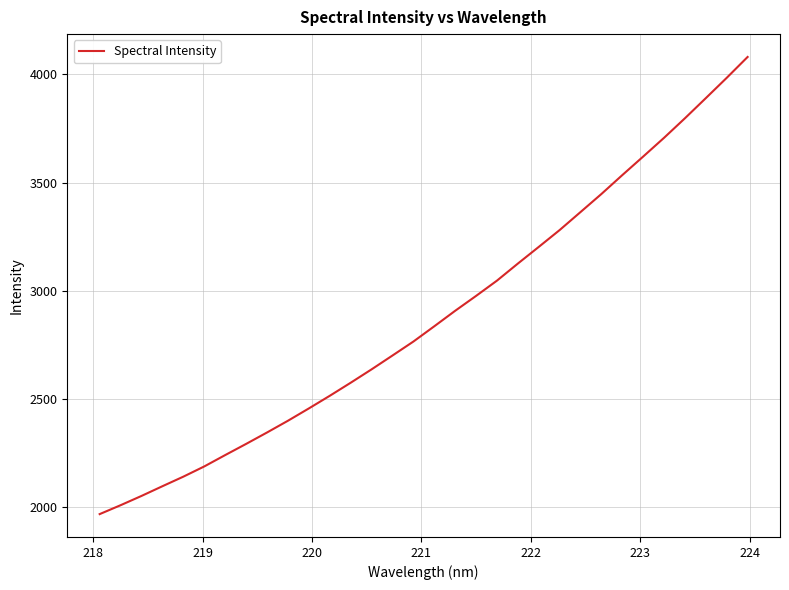

What is the difference between the maximum and minimum values?

2113.6